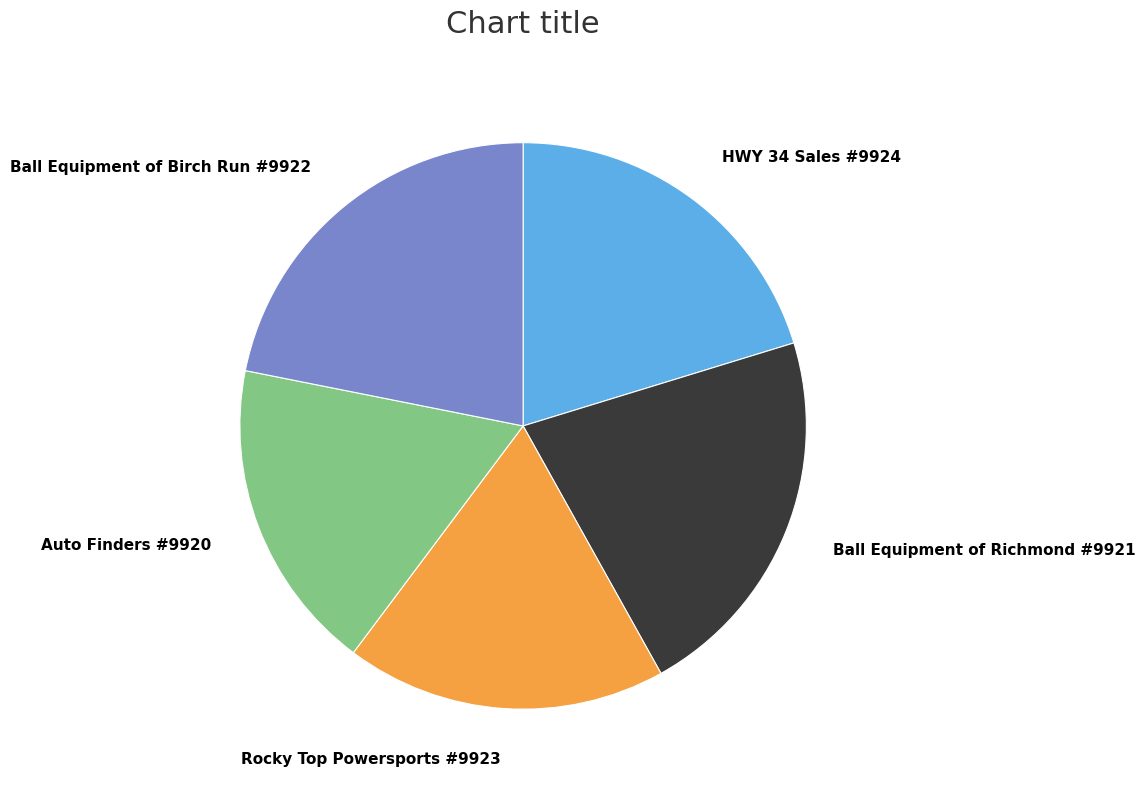

How many segments does this pie chart have?

5